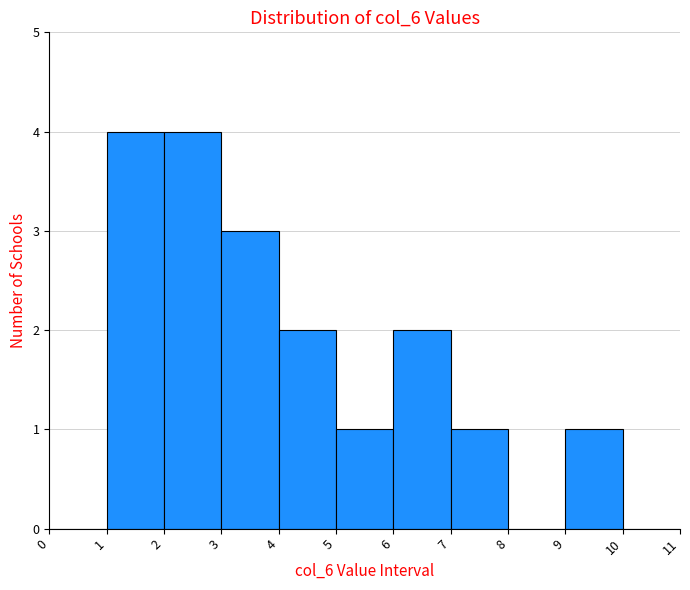

What is the height of the bar covering 9 to 10 on the x-axis? The values are not printed on the chart, so give them approximately, as read against the axis.

1